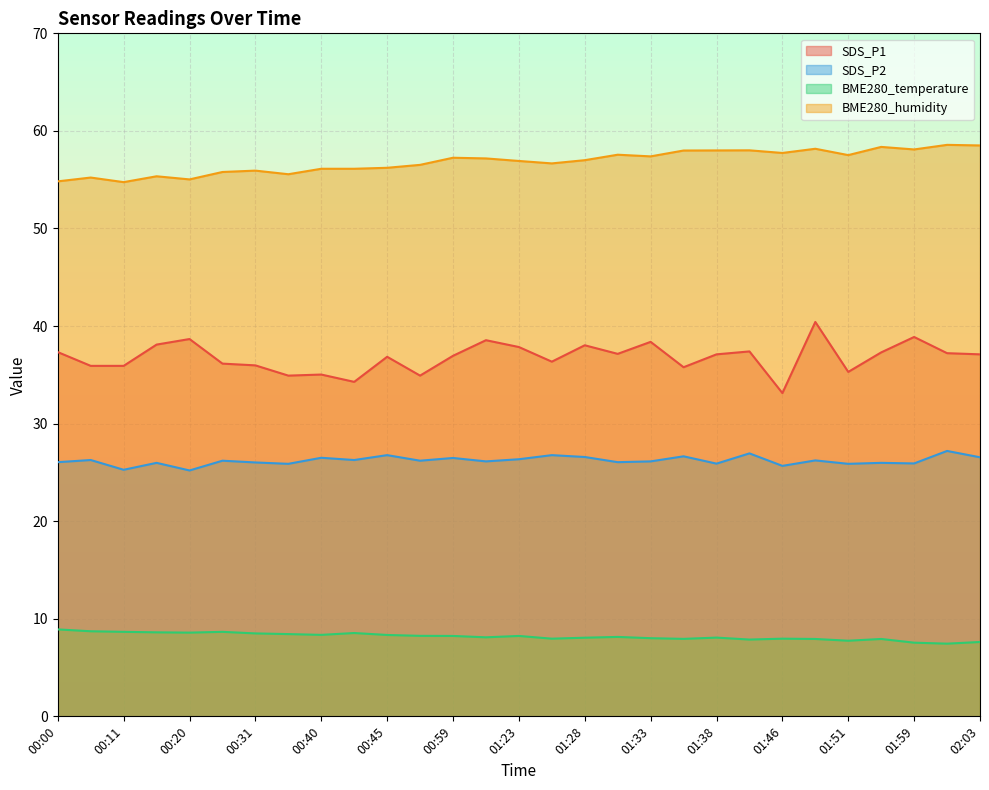

Read the BME280_temperature value at 01:38.

8.1